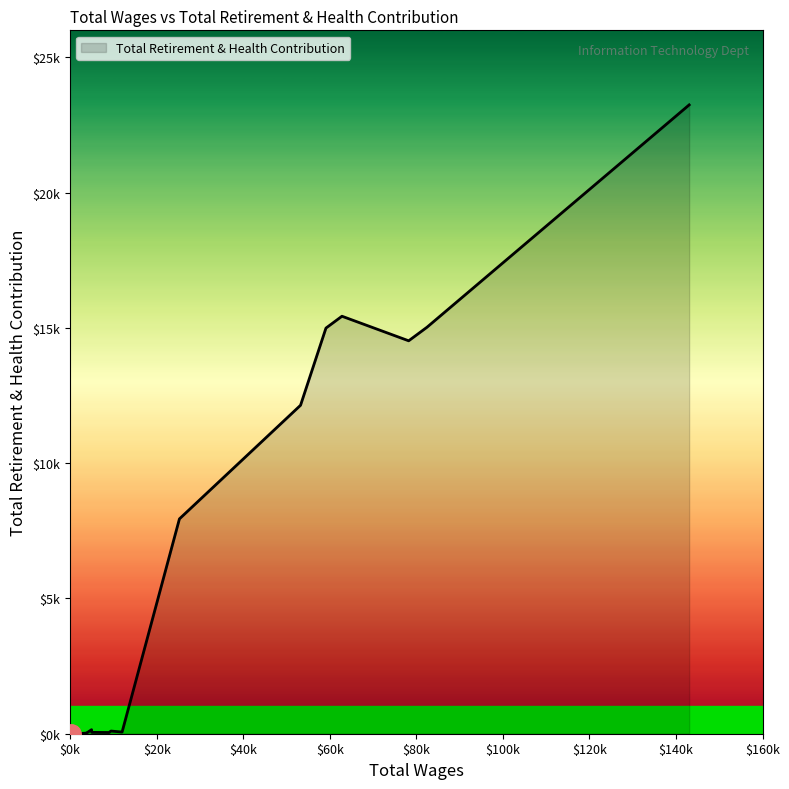

Does the chart display data point markers on the line(s)?

No